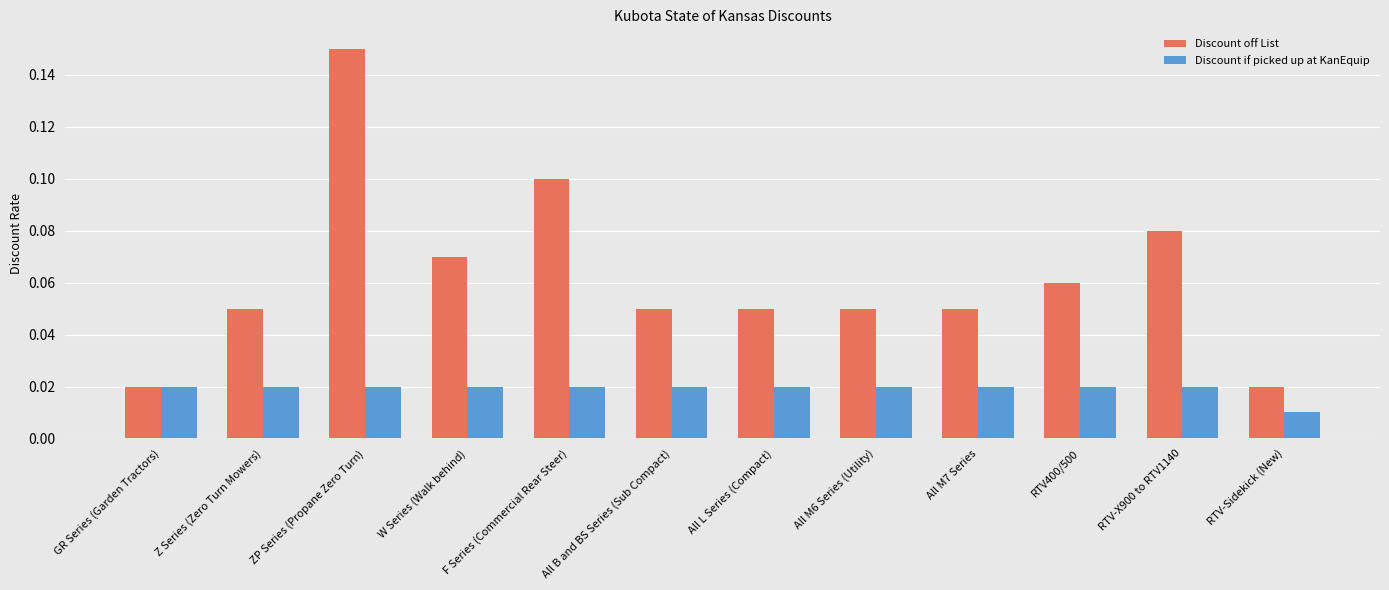

Which series has the largest total across all categories?

Discount off List